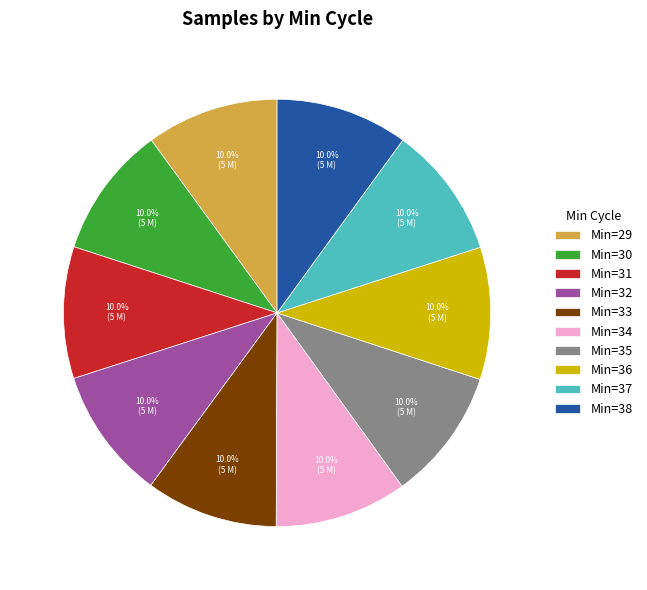

What is the ratio of the value at Min=31 to the value at Min=37?

1.0